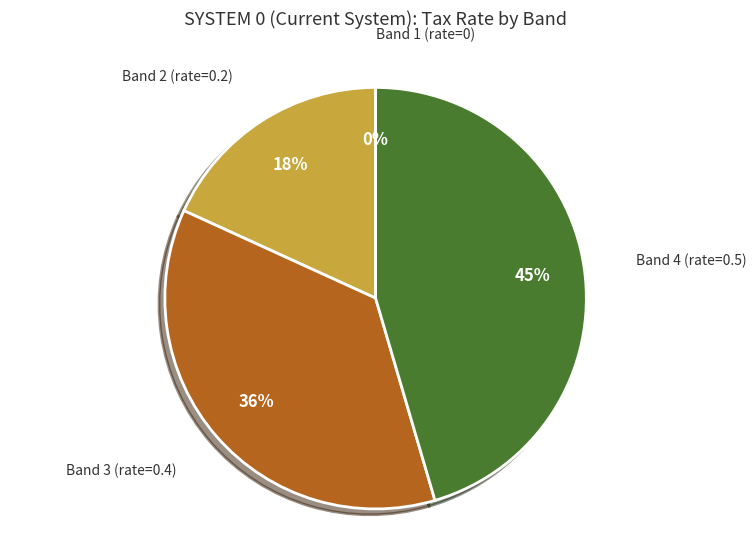

Combined, do Band 3 (rate=0.4) and Band 2 (rate=0.2) account for over 50%?

Yes